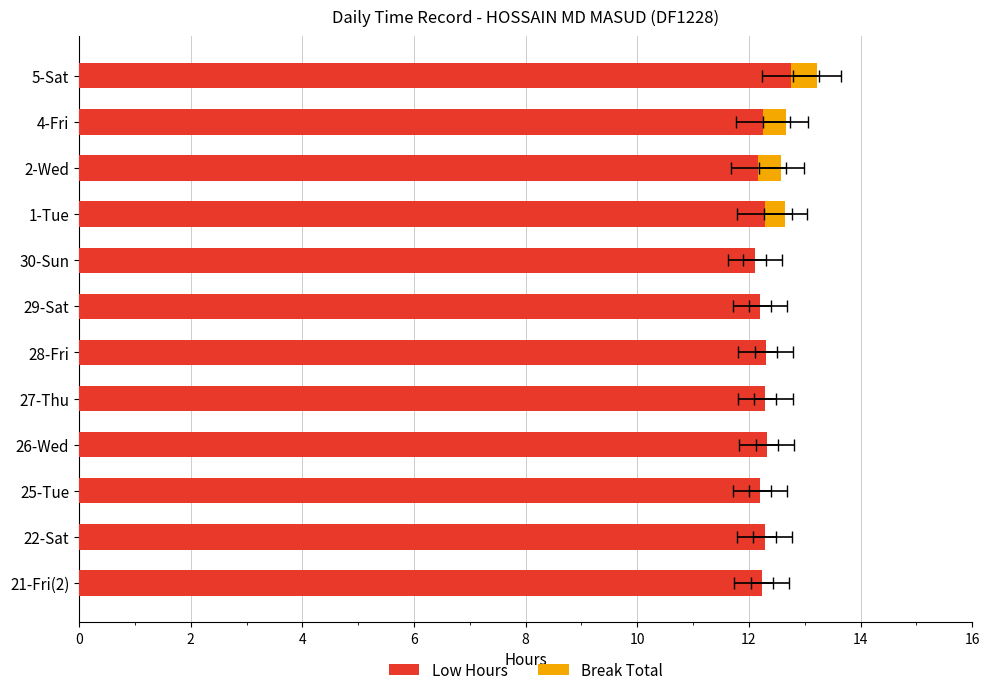

What is the sum of all Low Hours values?

147.4